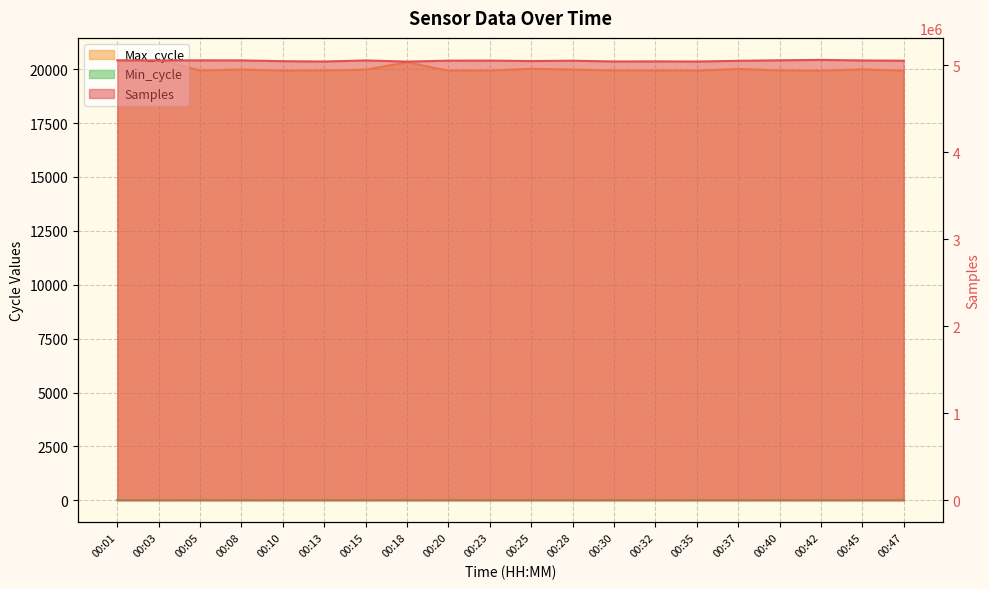

How many distinct data groups are displayed?

2